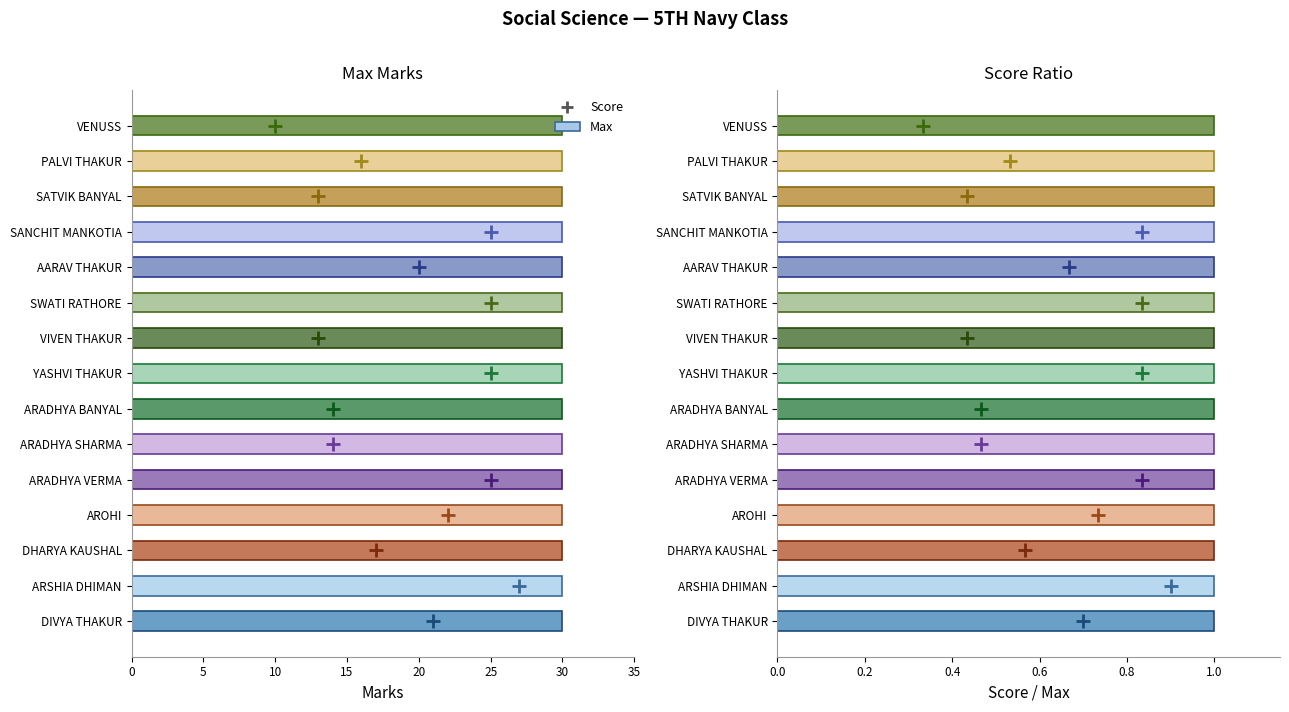

What is the lowest value of the Max series?

30